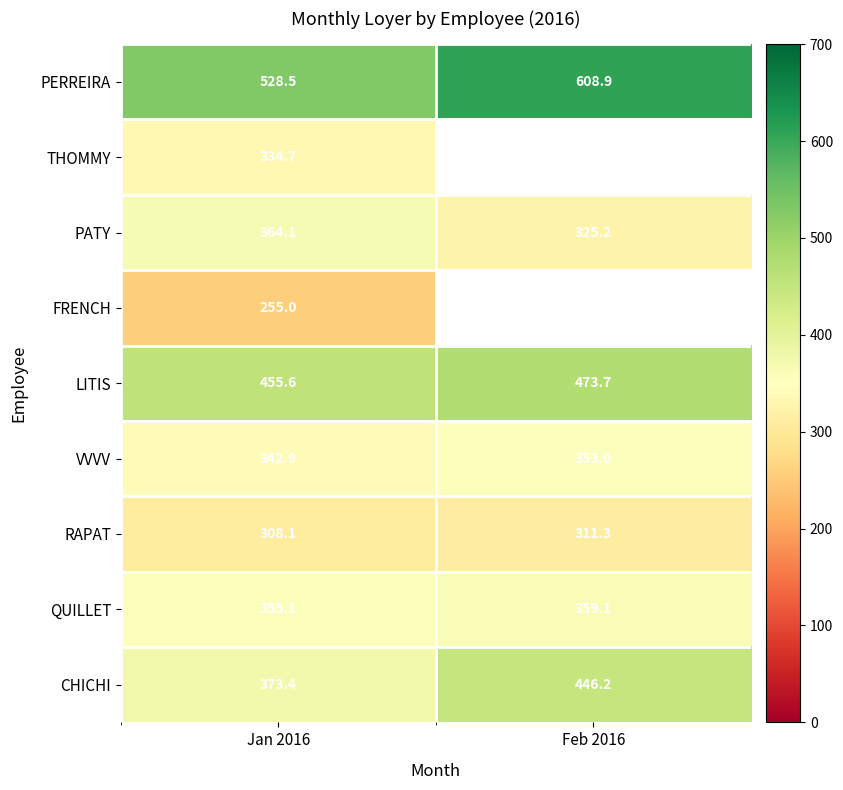

Is the value of VVVV at Jan 2016 greater than the value of PERREIRA at Feb 2016?

No